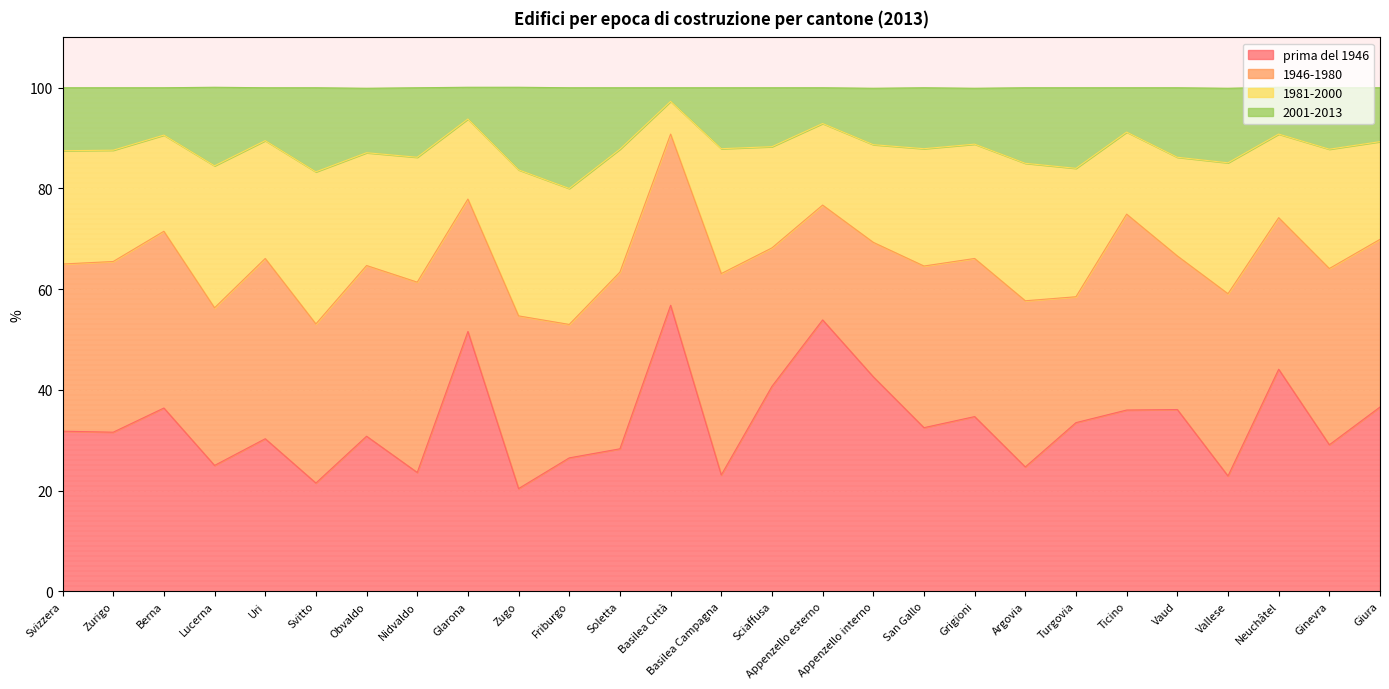

True or false: 2001-2013 and prima del 1946 cross at least once.

False